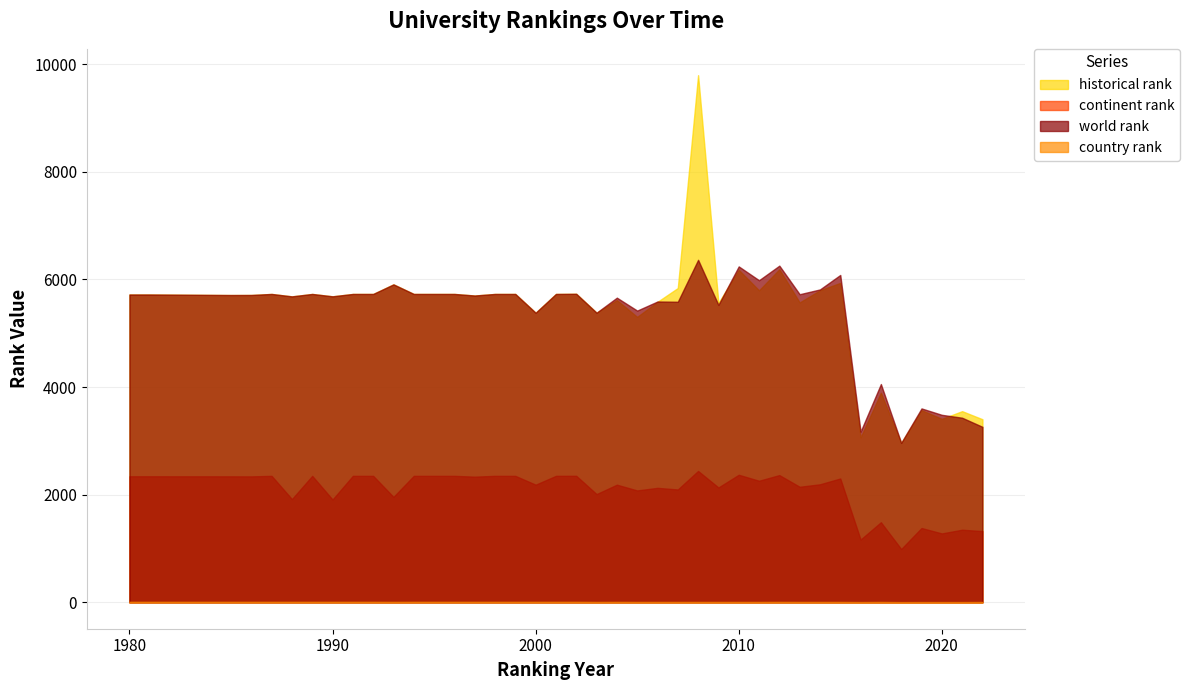

What is the sum of the country rank values at 2006 and 1992?

18